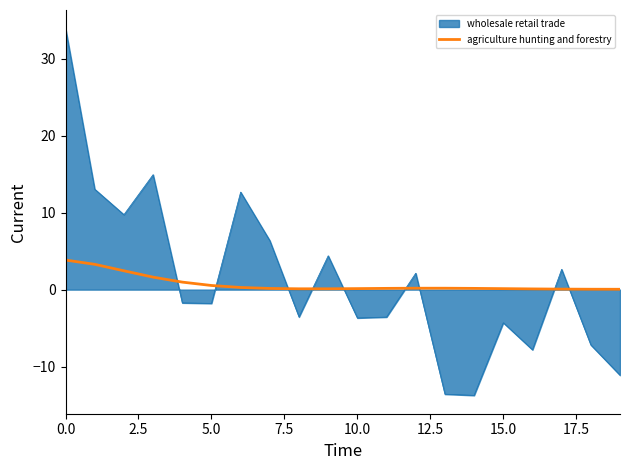

What is the highest value of the agriculture hunting and forestry series?

3.8